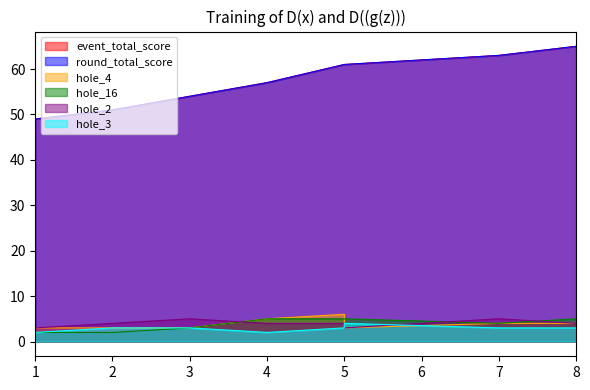

What is the difference between the event_total_score values at 5 and 2?

10